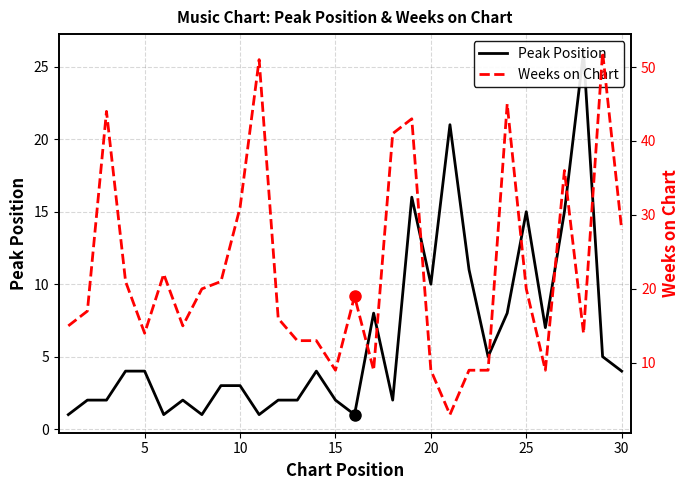

Is this an area chart (filled region under the line)?

No